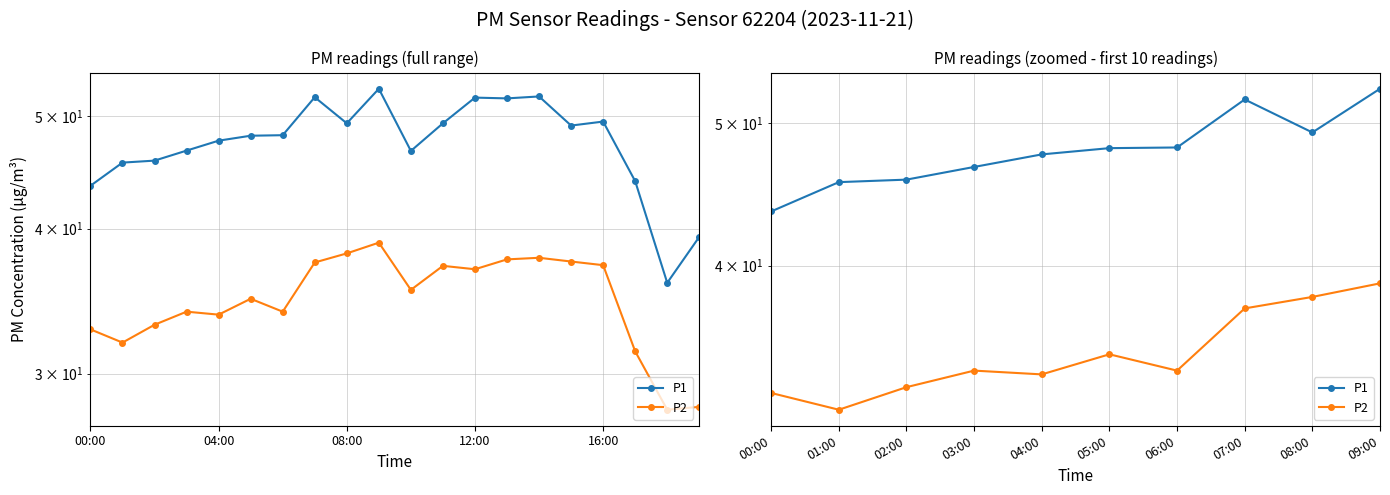

Rank the series by their maximum value, from lowest to highest.

P2, P1